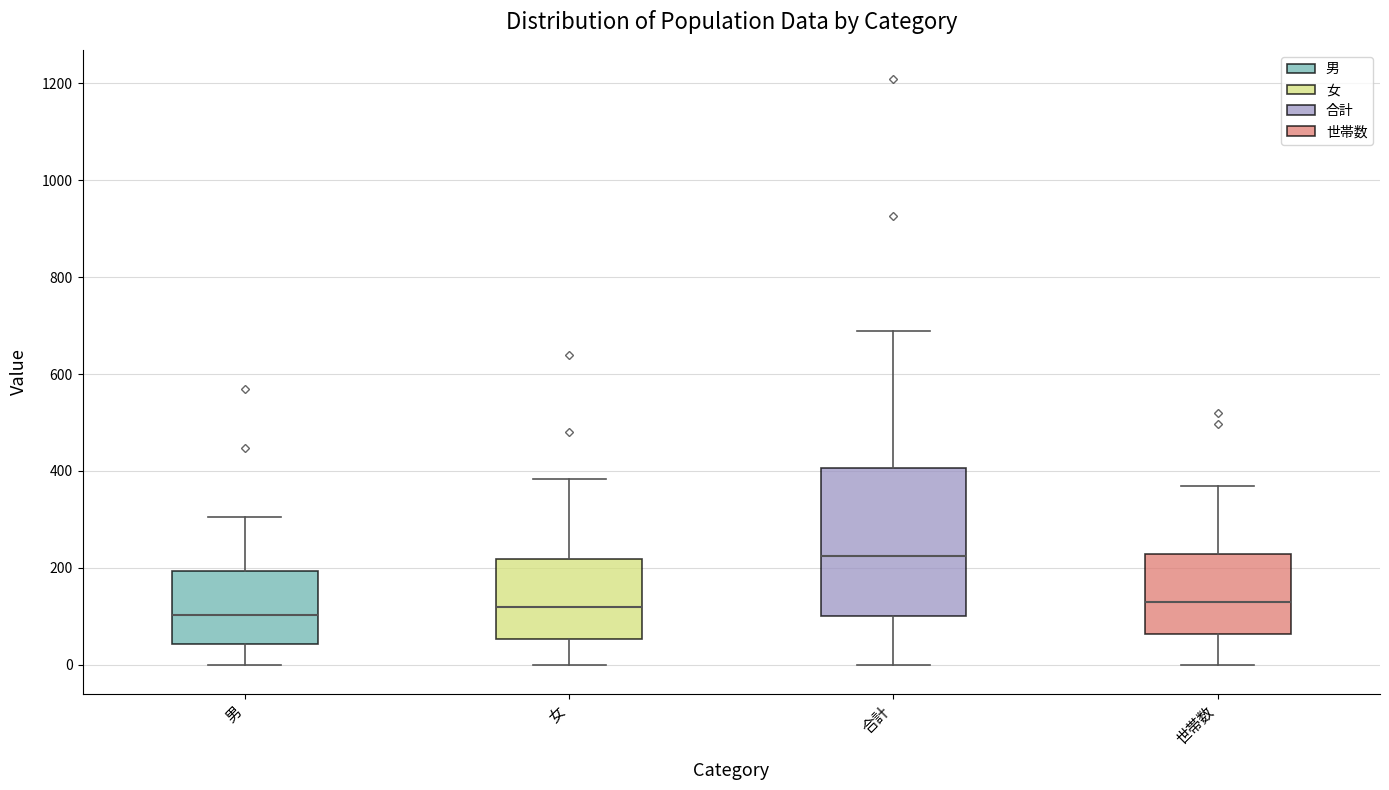

Reading left to right, transcribe this box plot: for each box, give where its median line is, the range the box spans, and where its two whiskers end, as read against the y-axis. The values are not printed on the chart, so give them approximately, as read against the axis.

男: median 100, box 40 to 200, whiskers 0 to 300
女: median 120, box 60 to 220, whiskers 0 to 380
合計: median 220, box 100 to 400, whiskers 0 to 680
世帯数: median 140, box 60 to 220, whiskers 0 to 360